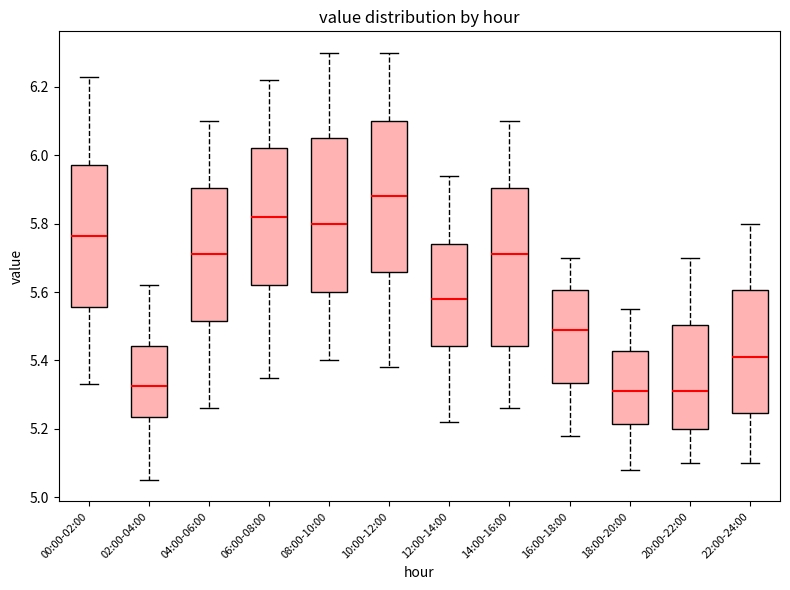

Where does the lower whisker of the box for 04:00-06:00 end on the y-axis? The values are not printed on the chart, so give them approximately, as read against the axis.

5.26